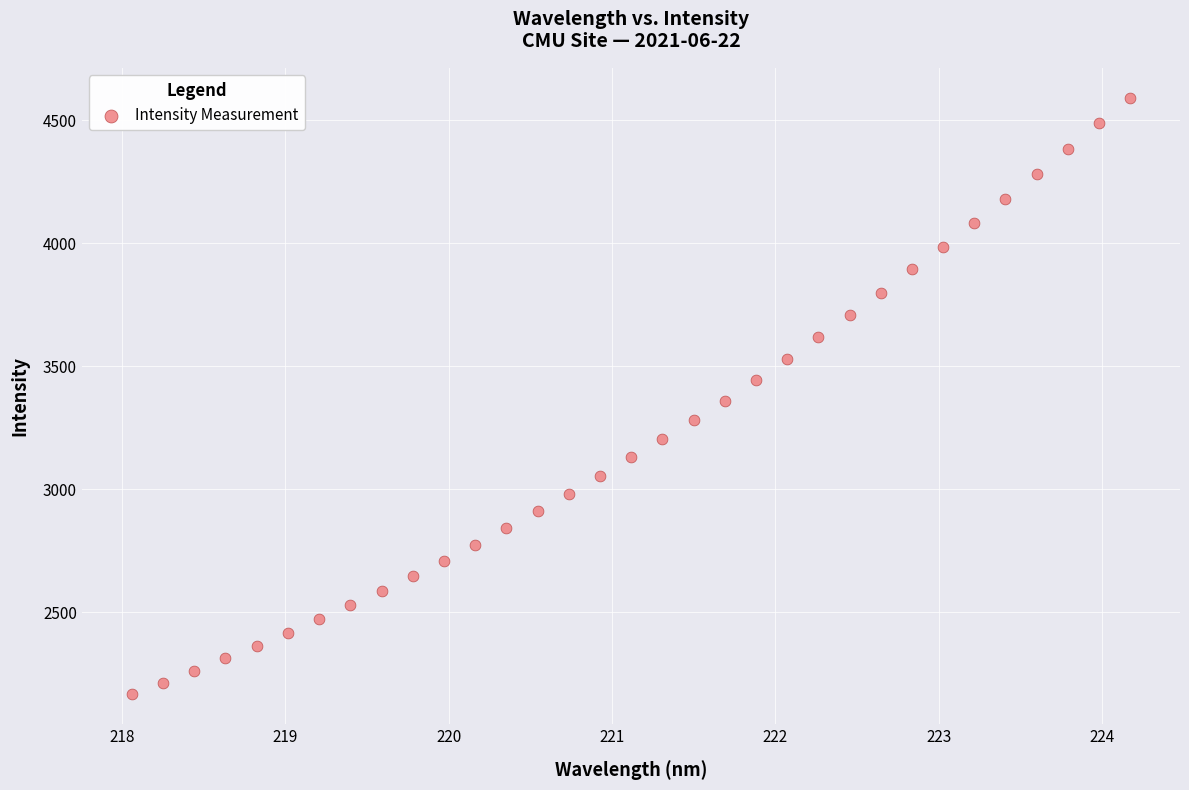

What is the range of X values (max minus min)?

6.1